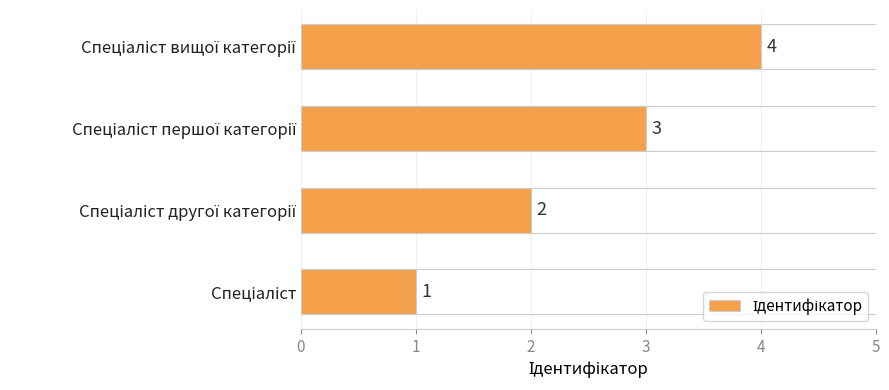

What is the difference between the second highest and second lowest values?

1